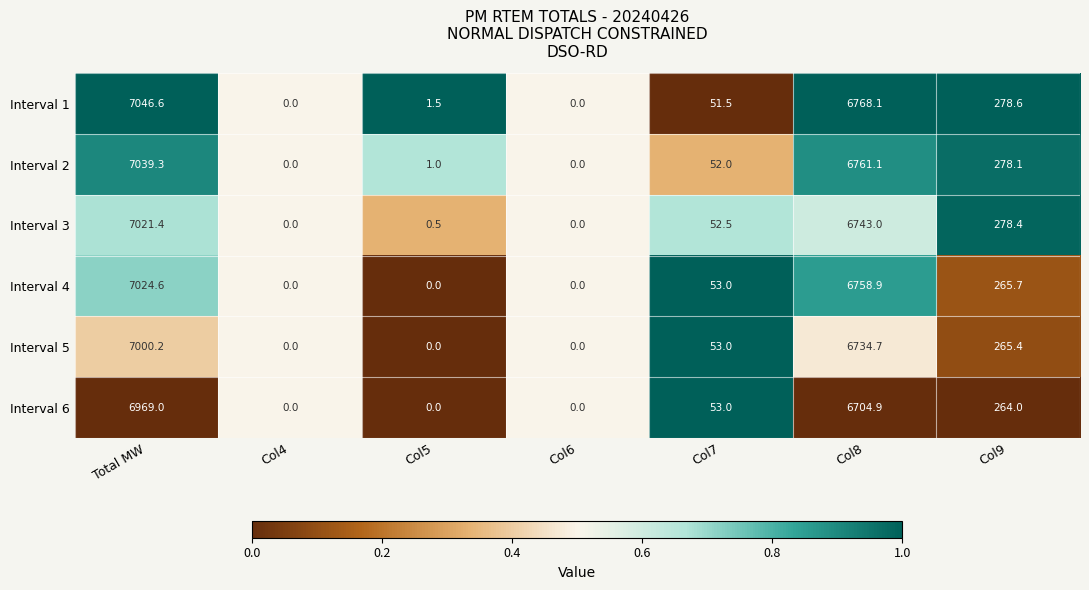

What is the total value across all series at Col7?

315.0